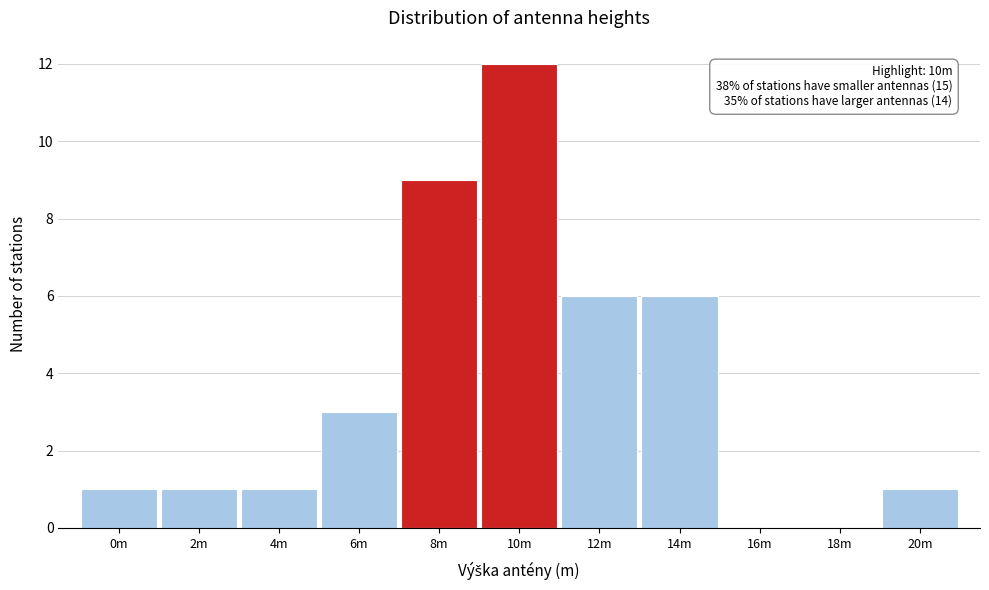

Reading left to right, extract all data points from this chart.

0m=1	2m=1	4m=1	6m=3	8m=9	10m=12	12m=6	14m=6	16m=0	18m=0	20m=1